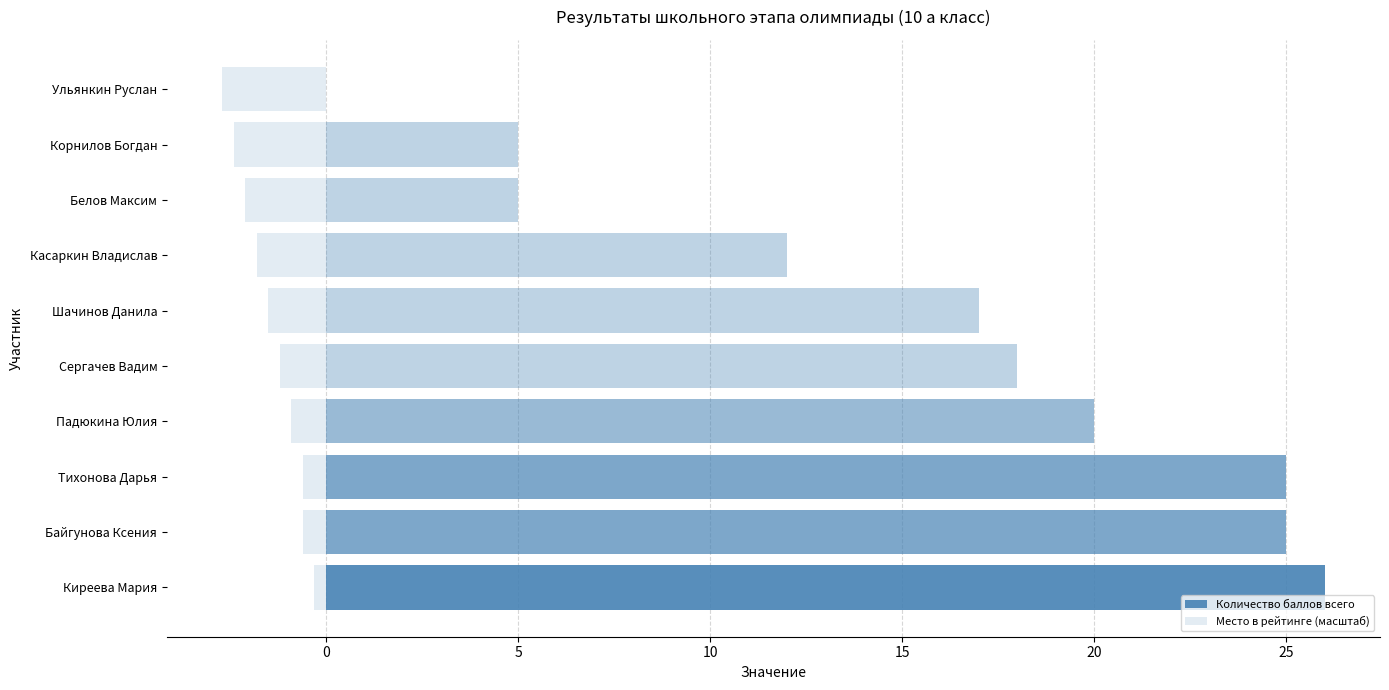

What is the minimum value for Место в рейтинге (масштаб)?

-2.7